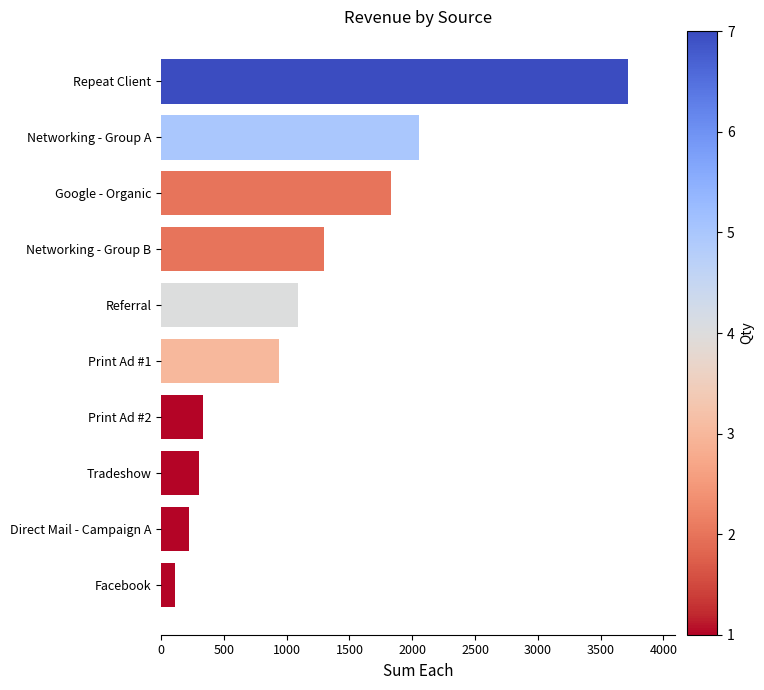

What is the difference between the maximum and minimum values?

3610